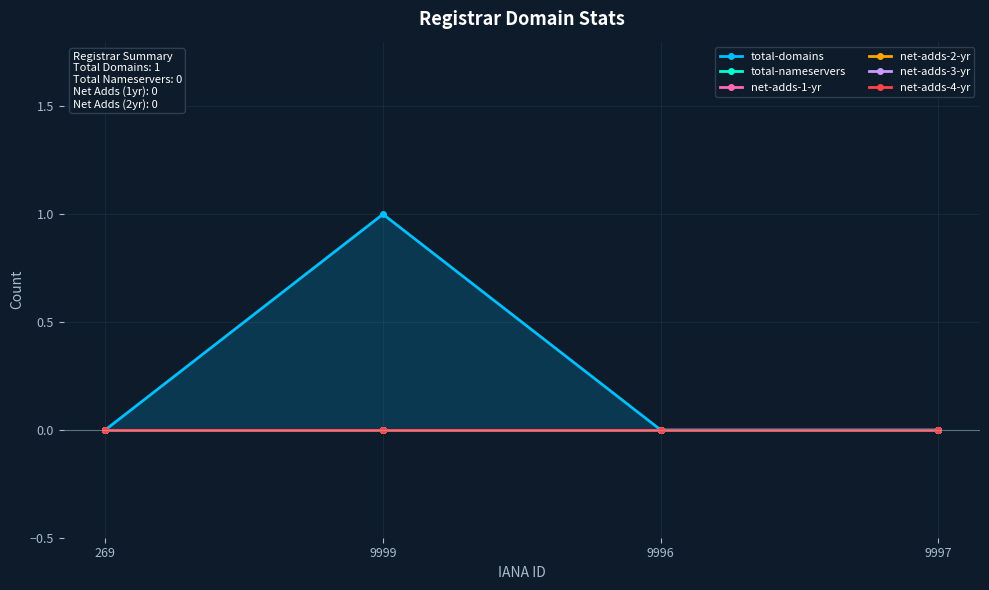

At which label is net-adds-2-yr closest to 0?

269